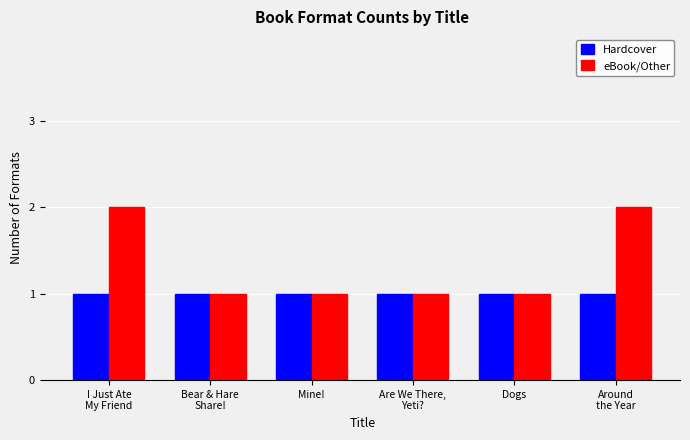

What is the sum of all Hardcover values?

6